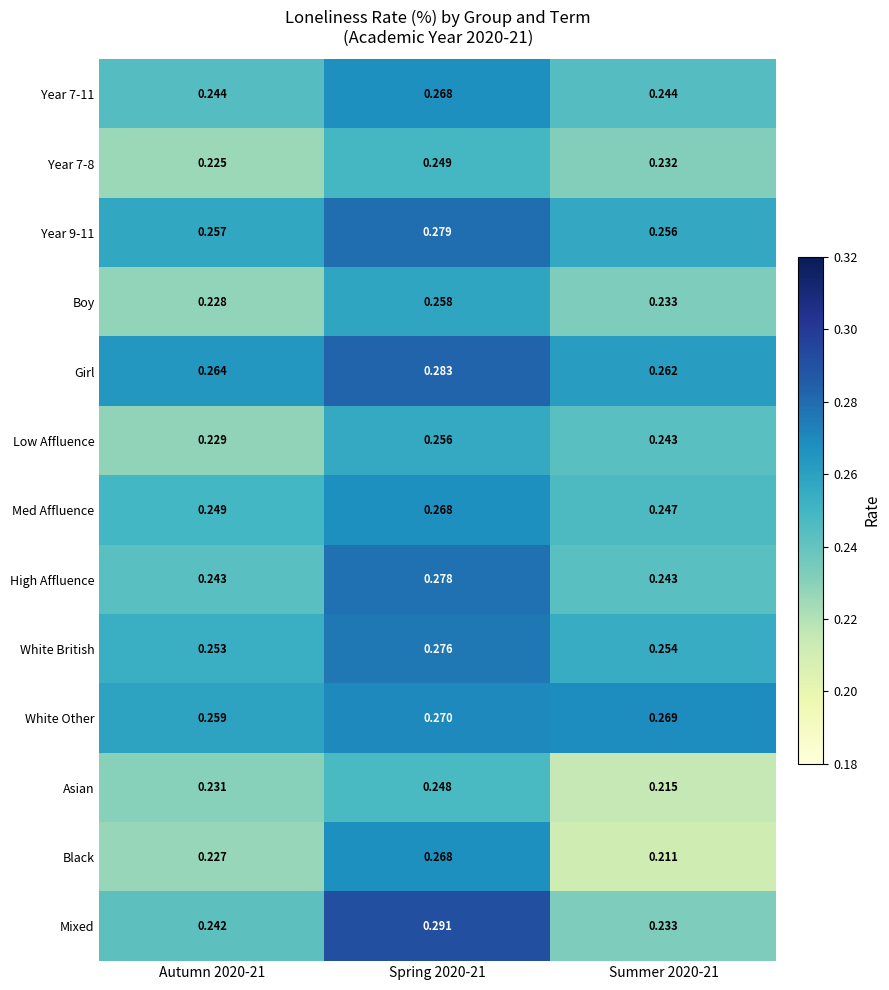

Which series has the largest total across all categories?

Girl